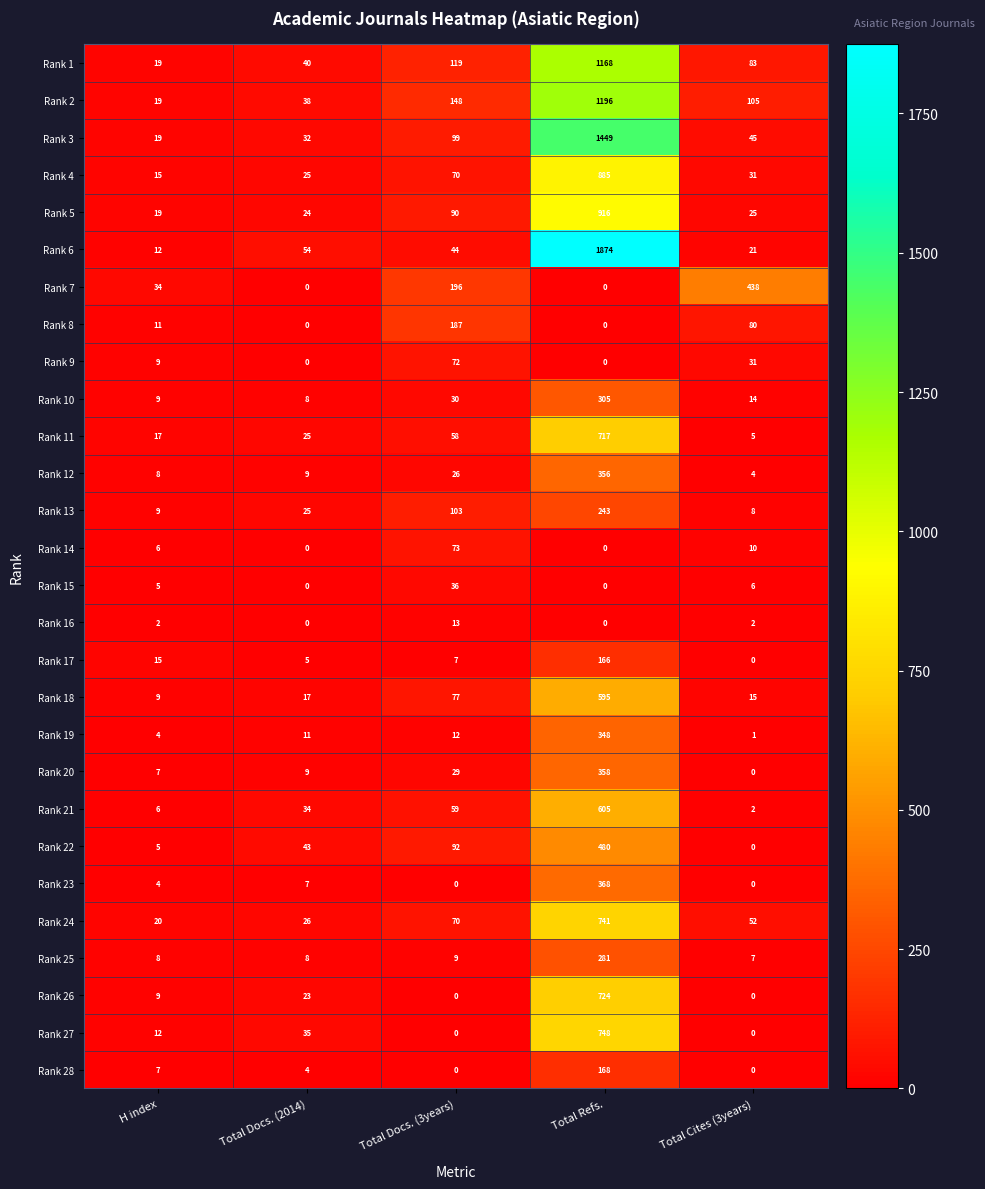

At which category is the sum across all series the highest?

Total Refs.